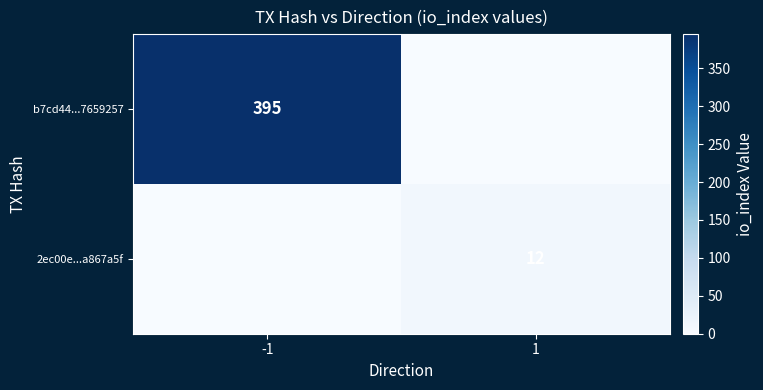

Is it true that b7cd44...7659257 equals 143 at -1?

False